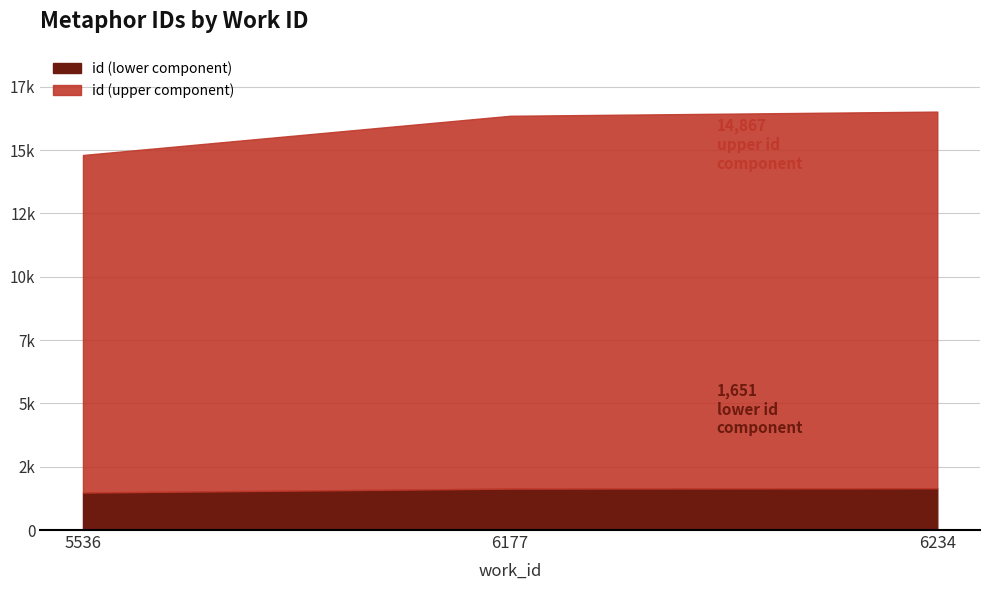

What is the value of the 2nd point from the left?

16353